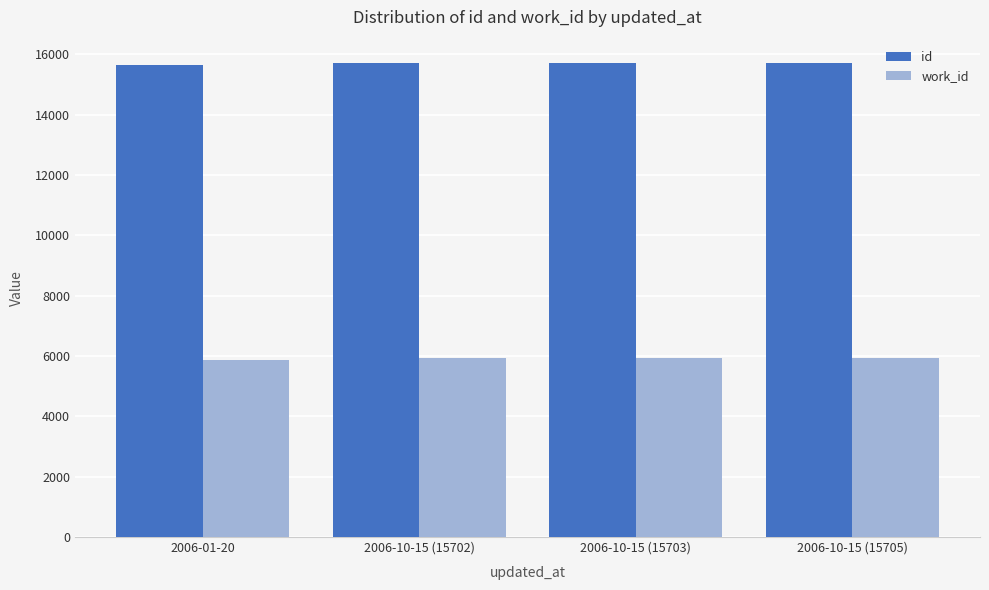

What is the average value of the id series?

15688